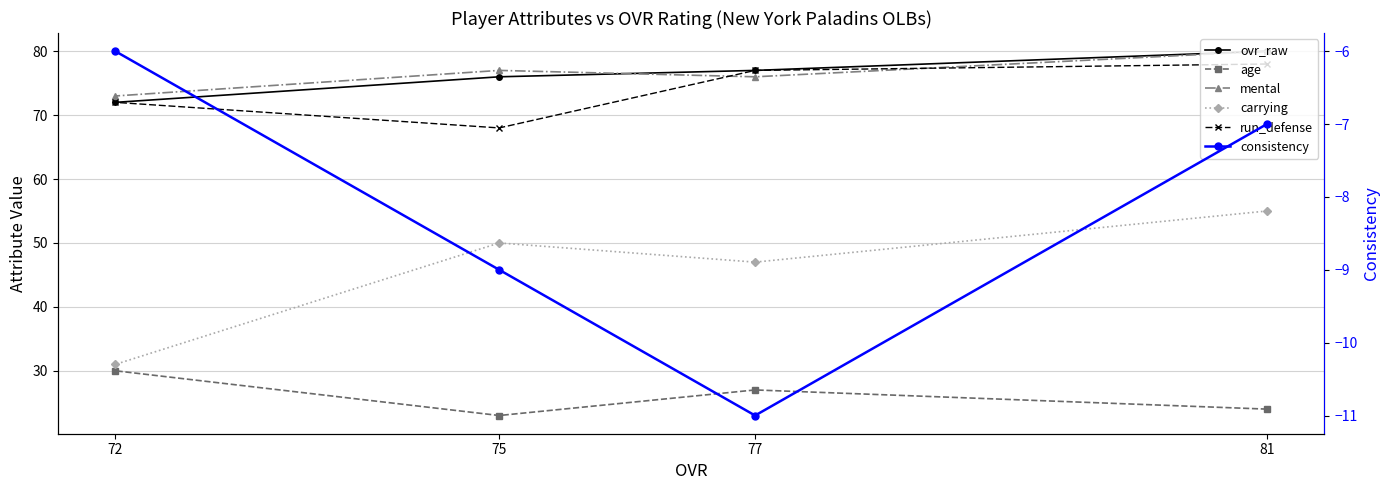

What is the difference between the carrying values at 77 and 75?

3